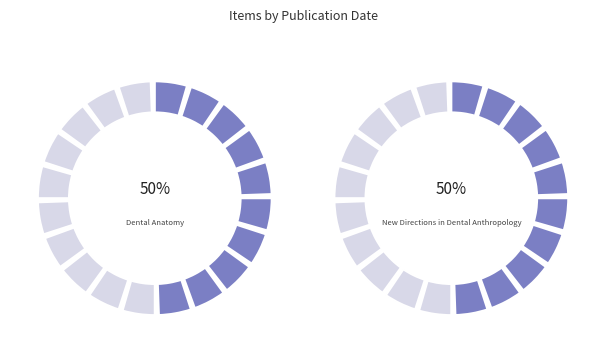

What portion of the pie excludes New Directions in Dental Anthropology?

50.1%